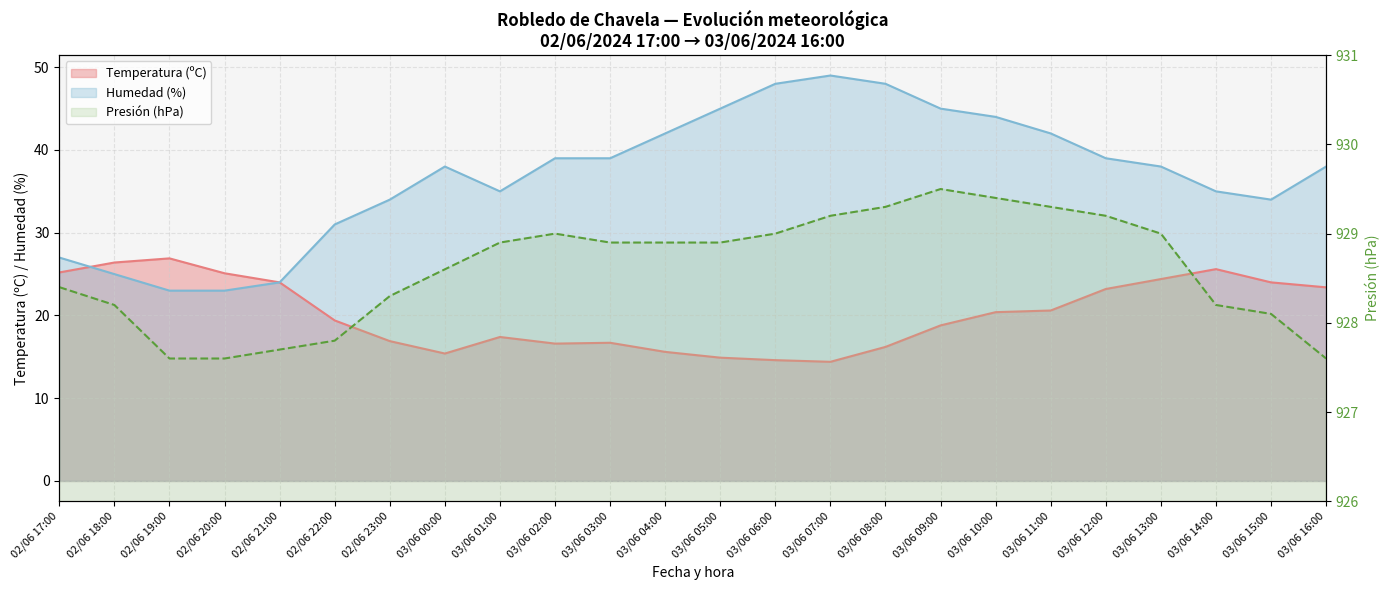

How many interior local peaks does the Humedad (%) series have?

2